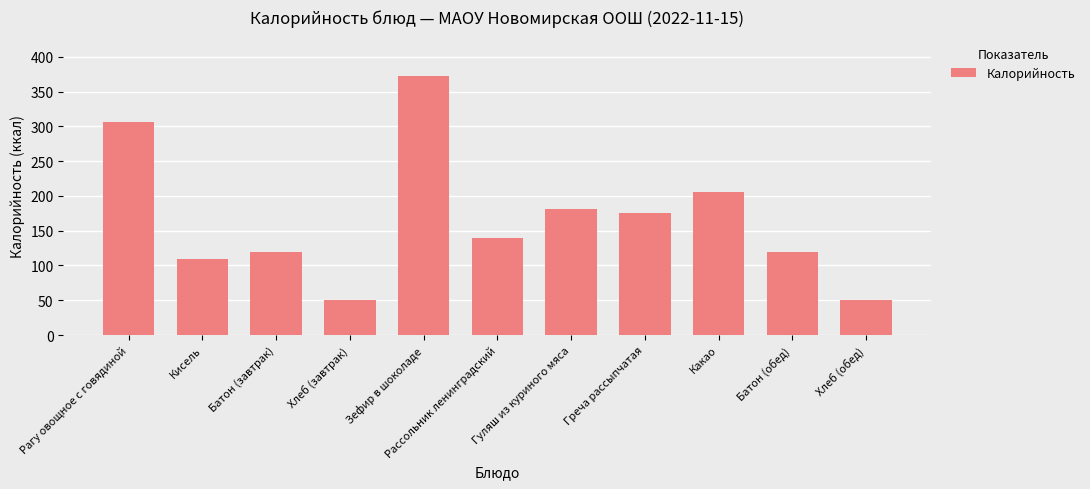

What is the sum of the values at Гуляш из куриного мяса and Батон (завтрак)?

301